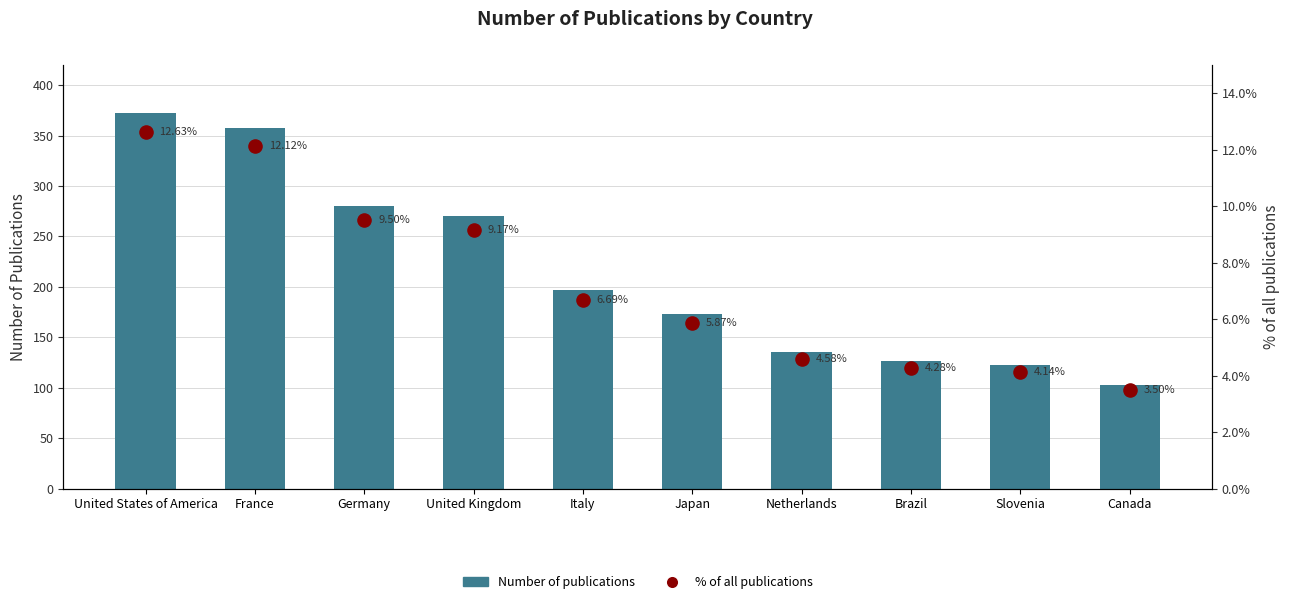

Which series has the largest total across all categories?

Number of publications